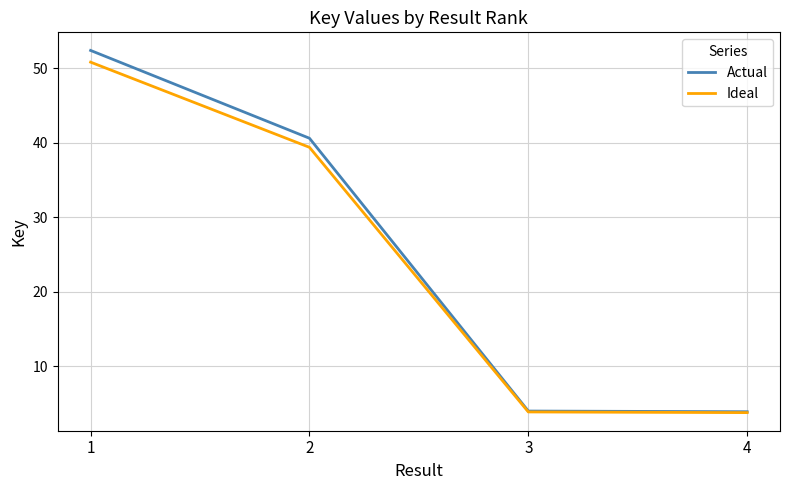

What value does the Actual series have at 3?

4.0